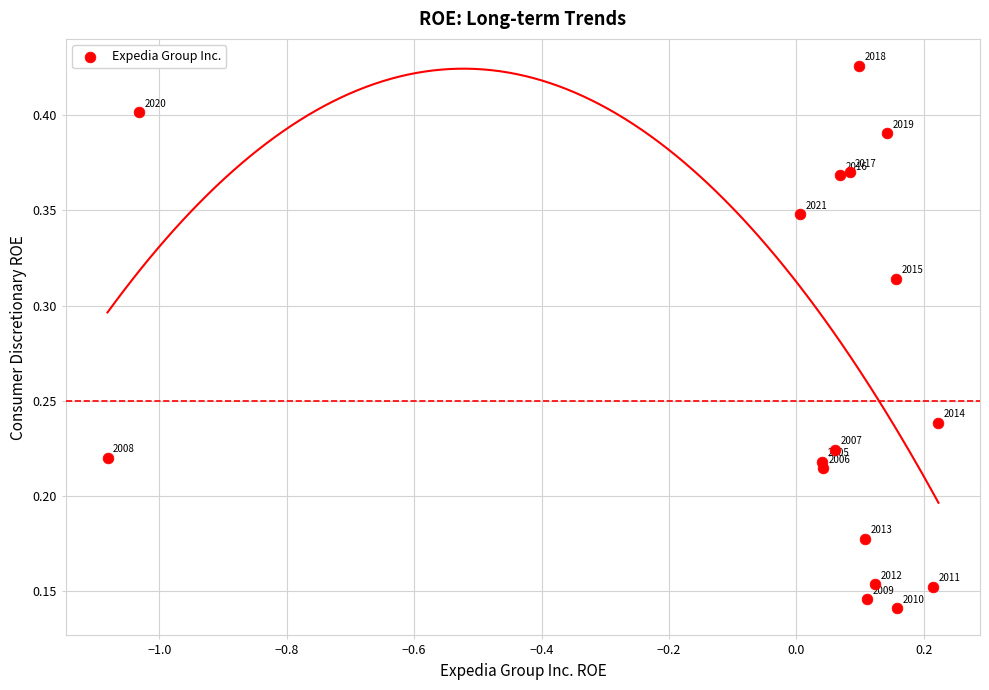

What is the range of X values (max minus min)?

1.3